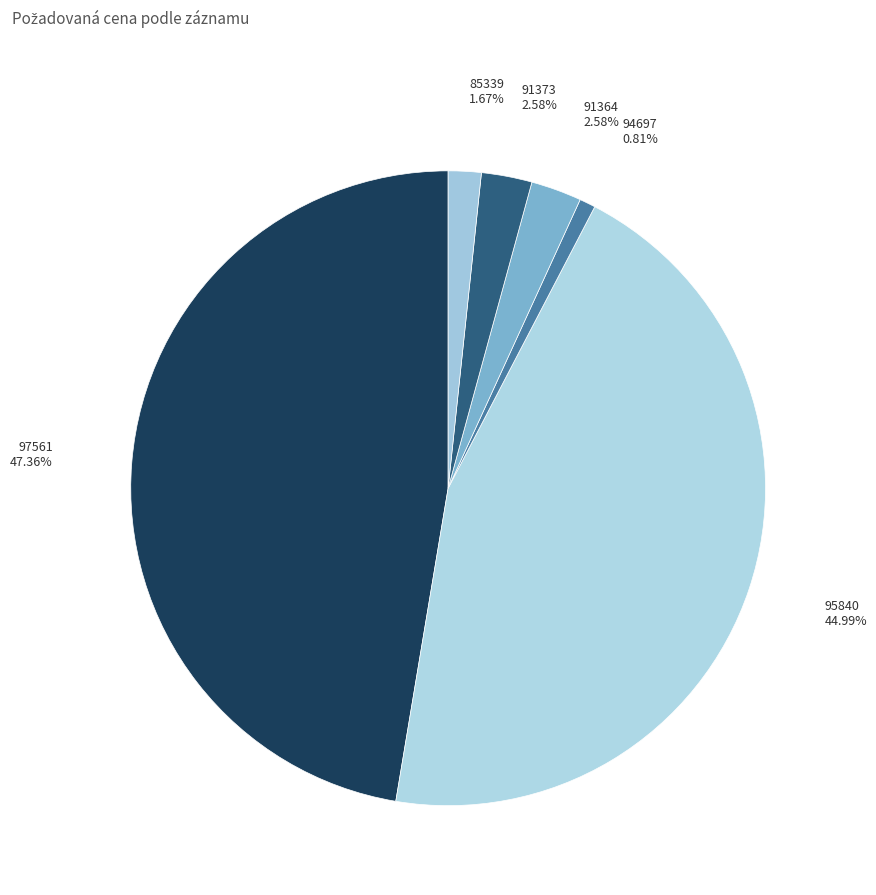

Is there a majority slice in this chart?

No